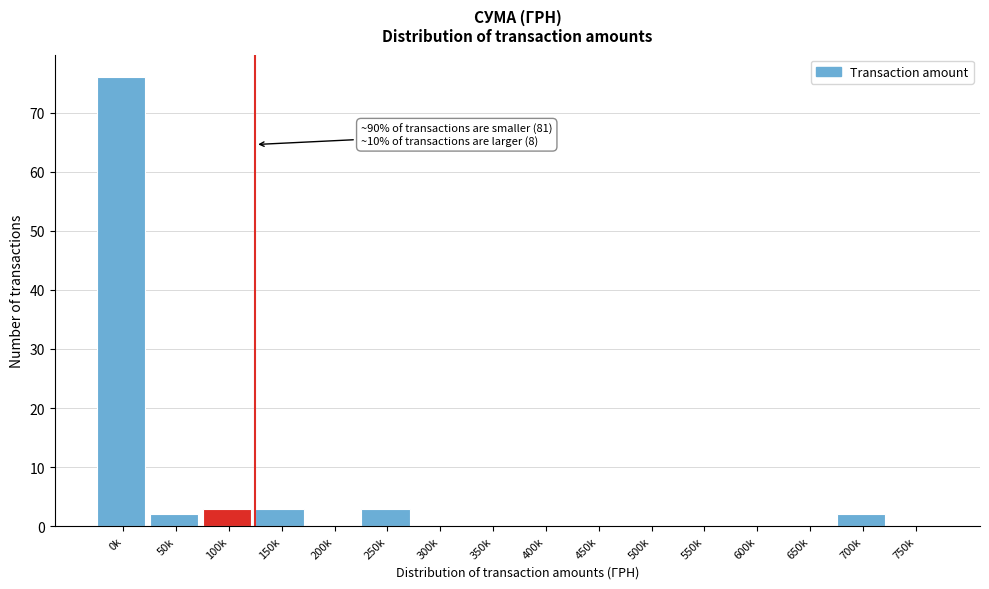

Reading left to right, list all the values displayed in this chart.

0k=76	50k=2	100k=3	150k=3	200k=0	250k=3	300k=0	350k=0	400k=0	450k=0	500k=0	550k=0	600k=0	650k=0	700k=2	750k=0